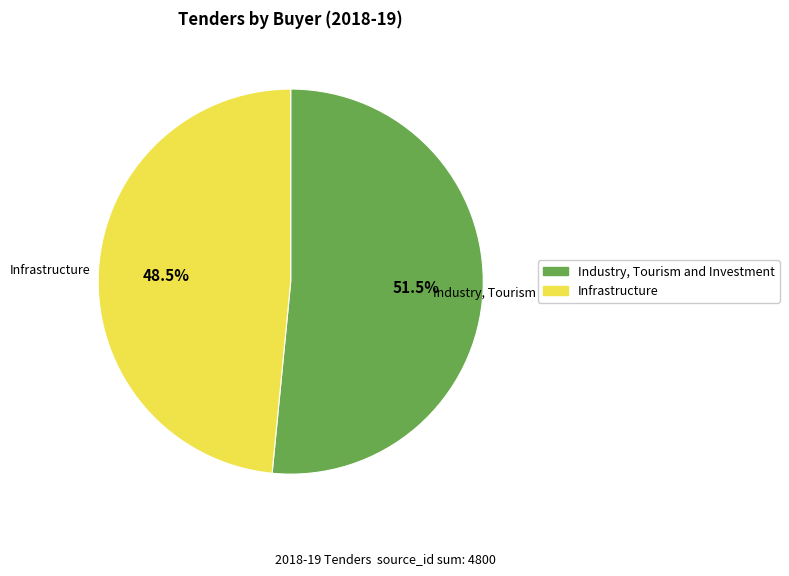

Which slice is the largest?

Industry, Tourism and Investment